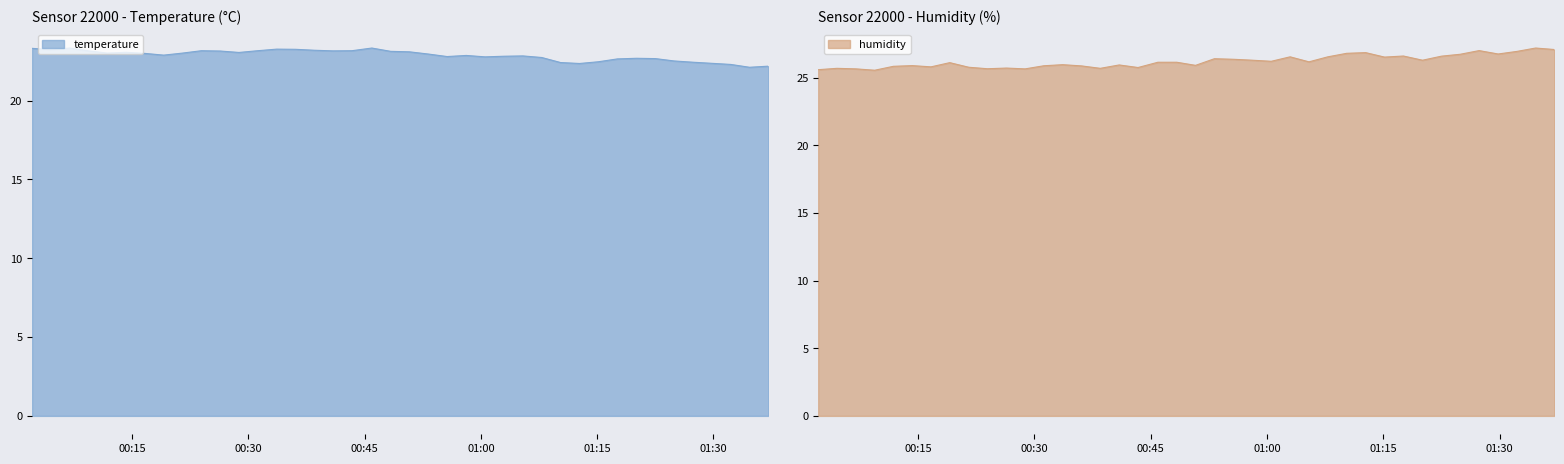

What is the maximum value for temperature?

23.3